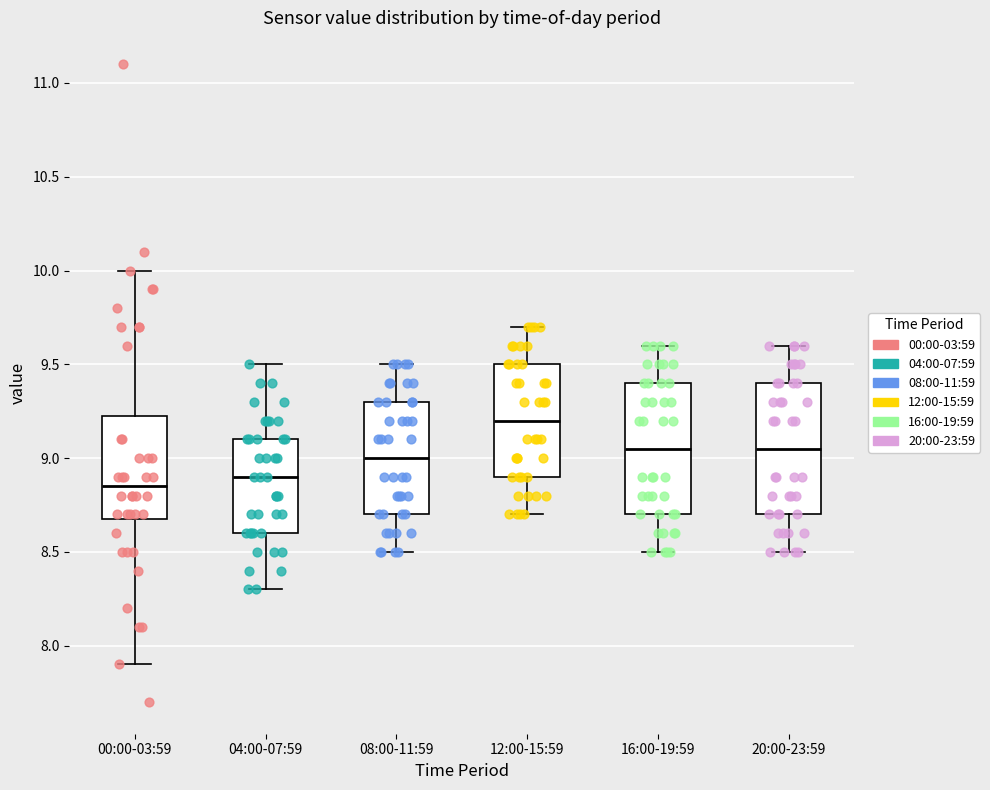

Reading left to right, transcribe this box plot: for each box, give where its median line is, the range the box spans, and where its two whiskers end, as read against the y-axis. The values are not printed on the chart, so give them approximately, as read against the axis.

00:00-03:59: median 8.85, box 8.70 to 9.25, whiskers 7.90 to 10.00
04:00-07:59: median 8.90, box 8.60 to 9.10, whiskers 8.30 to 9.50
08:00-11:59: median 9.00, box 8.70 to 9.30, whiskers 8.50 to 9.50
12:00-15:59: median 9.20, box 8.90 to 9.50, whiskers 8.70 to 9.70
16:00-19:59: median 9.05, box 8.70 to 9.40, whiskers 8.50 to 9.60
20:00-23:59: median 9.05, box 8.70 to 9.40, whiskers 8.50 to 9.60